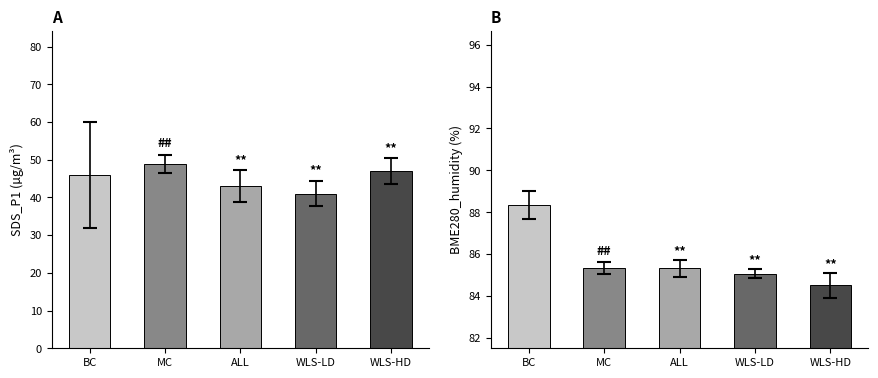

Are the bars grouped side by side (vs. stacked)?

Yes